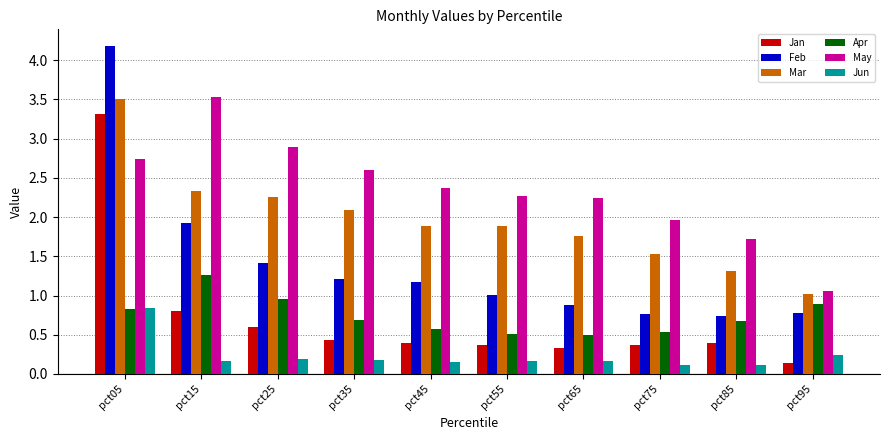

What is the greatest value displayed?

4.2